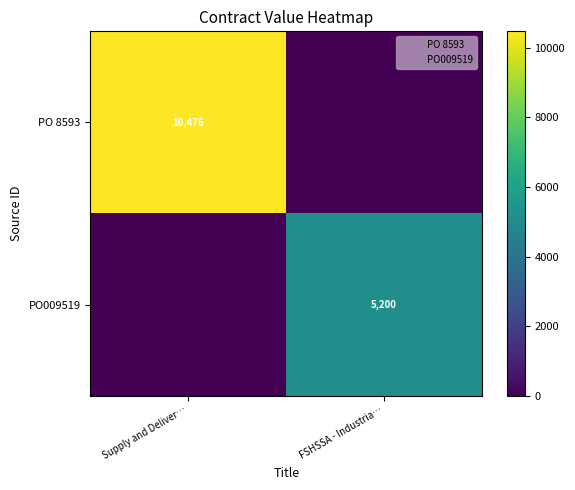

True or false: PO 8593 has a value of 10476 at Supply and Deliver….

True